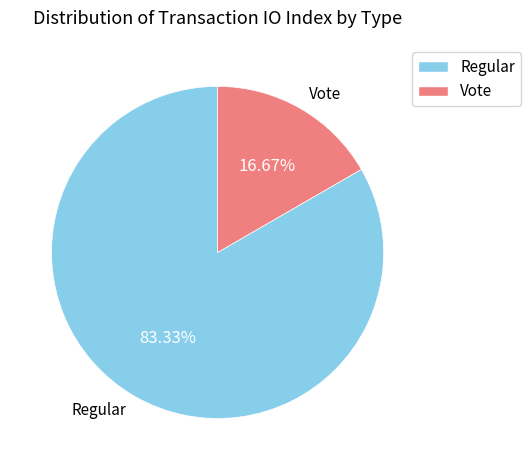

How many slices are in this pie chart?

2